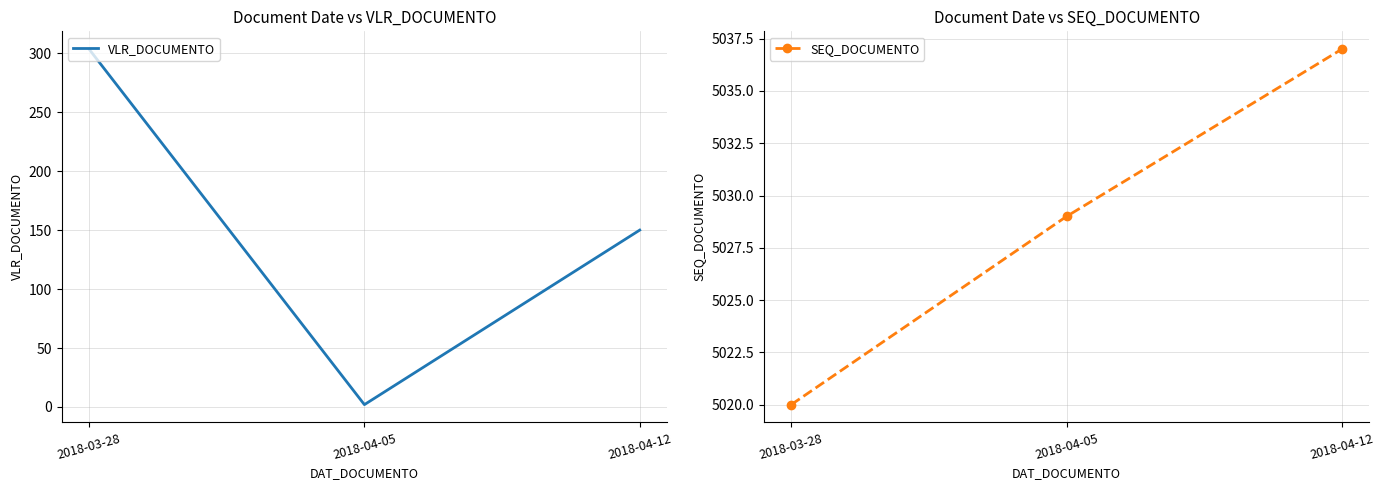

What is the difference between the maximum and minimum values in the SEQ_DOCUMENTO series?

17